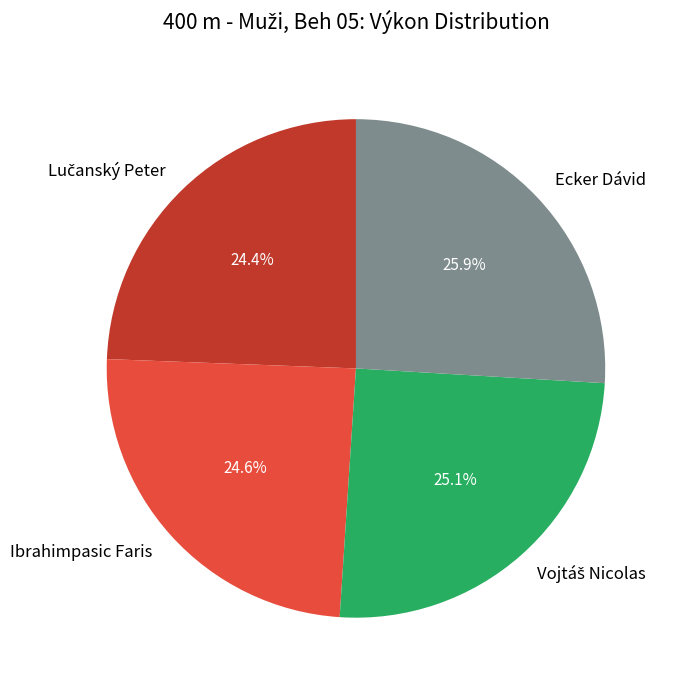

Is there any slice that represents more than half of the pie?

No